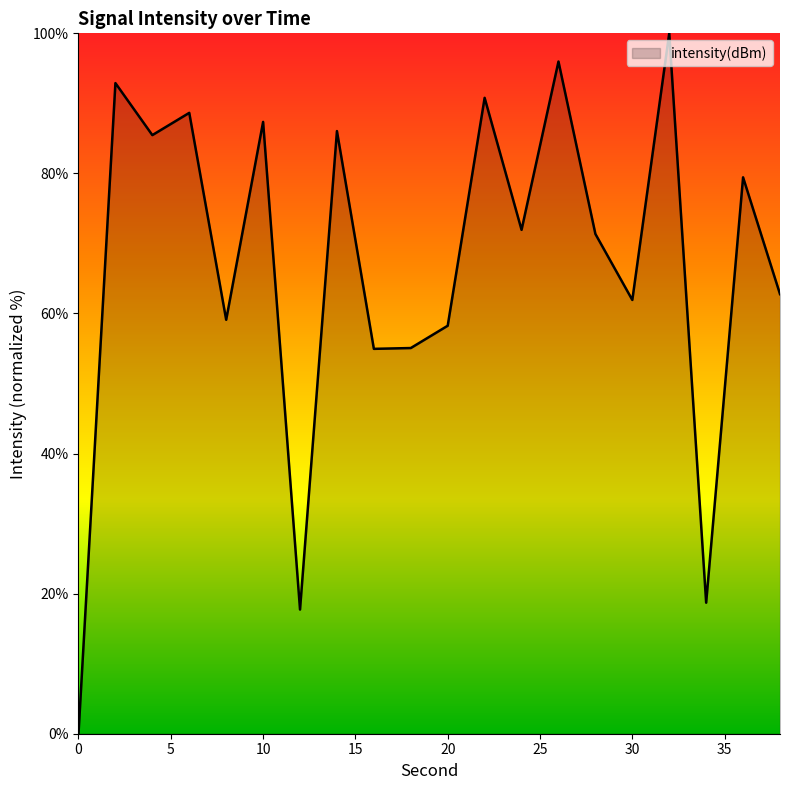

What is the maximum value shown in the chart?

100.0